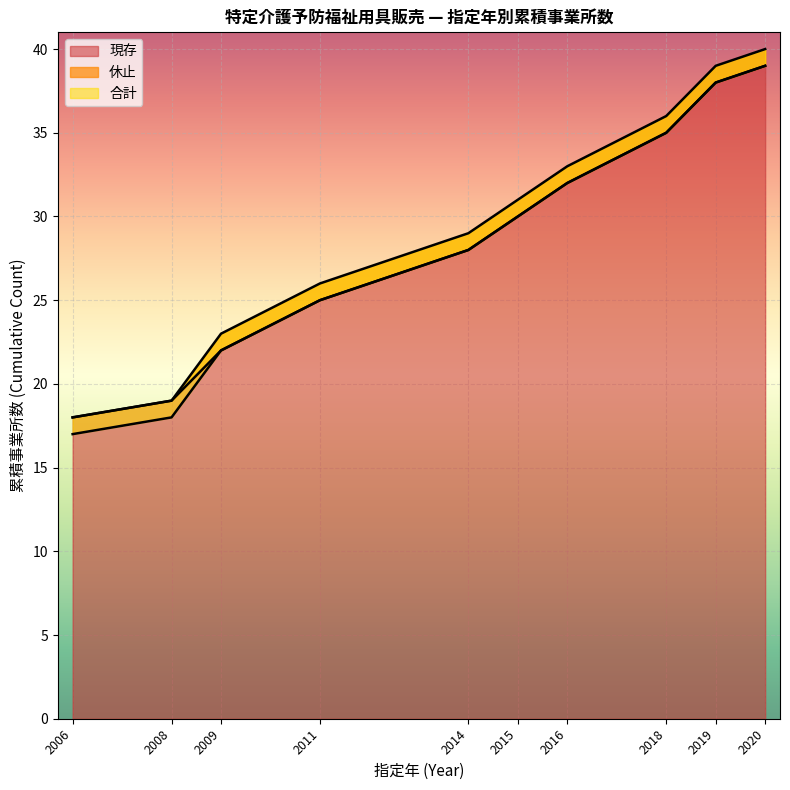

The 現存 series shows 18 at 2019. True or false?

False